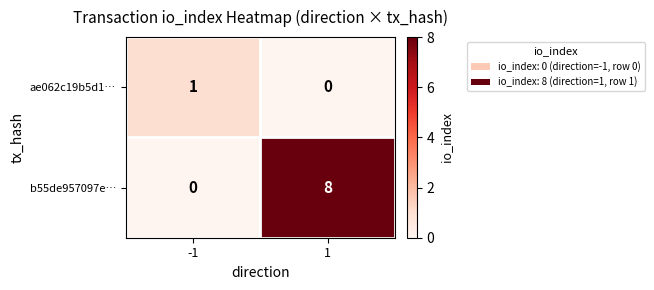

What is the highest value of the b55de957097e… series?

8